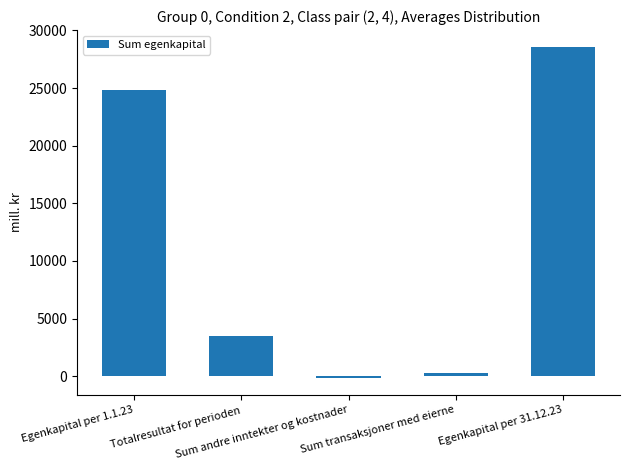

Reading left to right, transcribe all the data shown in this chart.

24807	3530	-158	260	28597